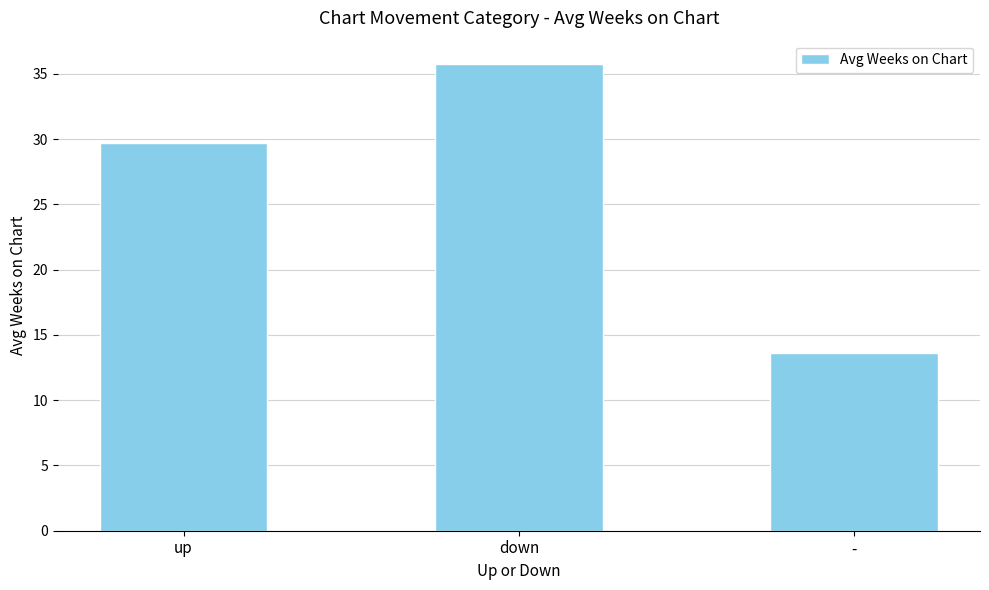

Reading right to left, list all the values displayed in this chart.

-=13.6	down=35.8	up=29.7